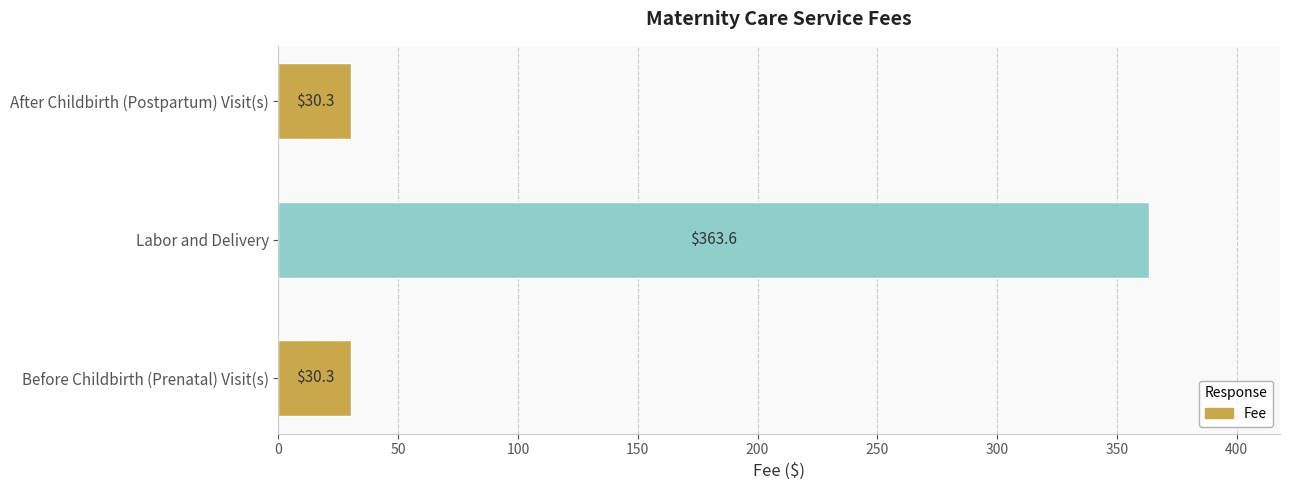

Reading bottom to top, what are all the values shown in this chart?

Before Childbirth (Prenatal) Visit(s)=30.3	Labor and Delivery=363.6	After Childbirth (Postpartum) Visit(s)=30.3